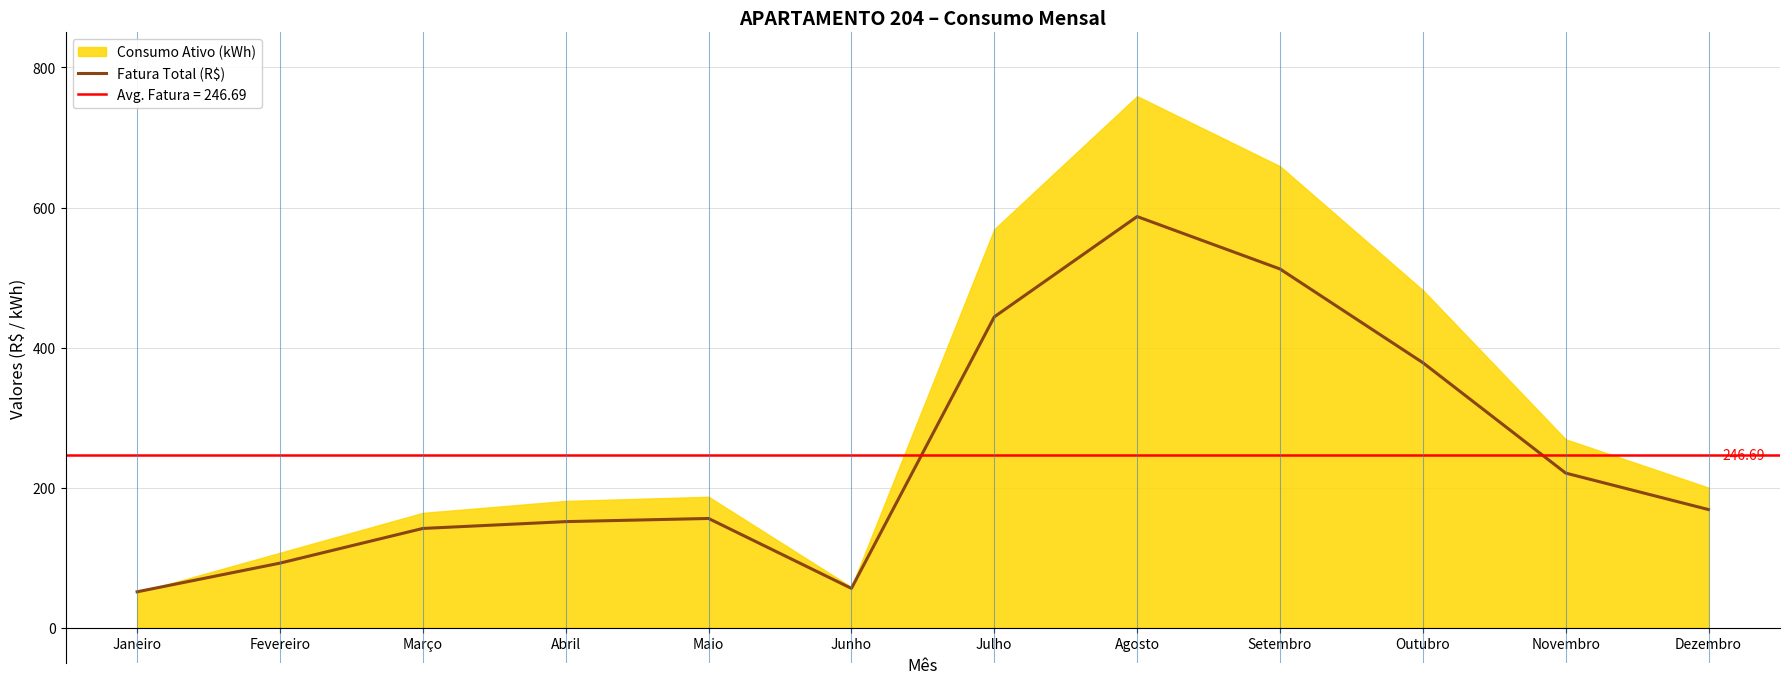

List the labels in order of value, smallest first.

Janeiro, Junho, Fevereiro, Março, Abril, Maio, Dezembro, Novembro, Outubro, Julho, Setembro, Agosto